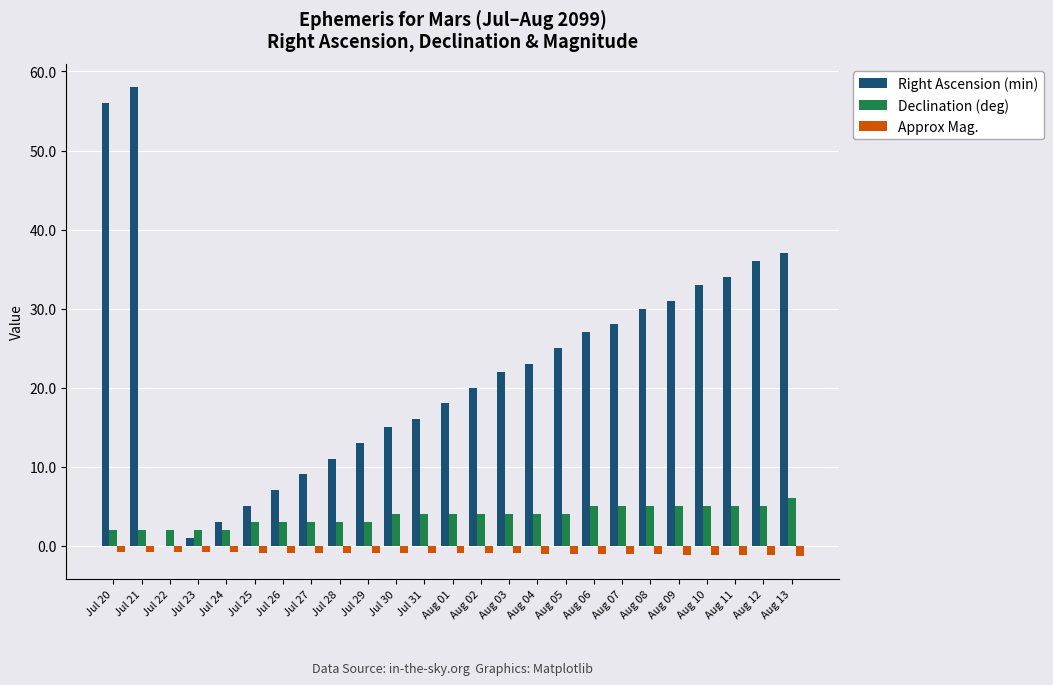

What is the sum of all Declination (deg) values?

94.0